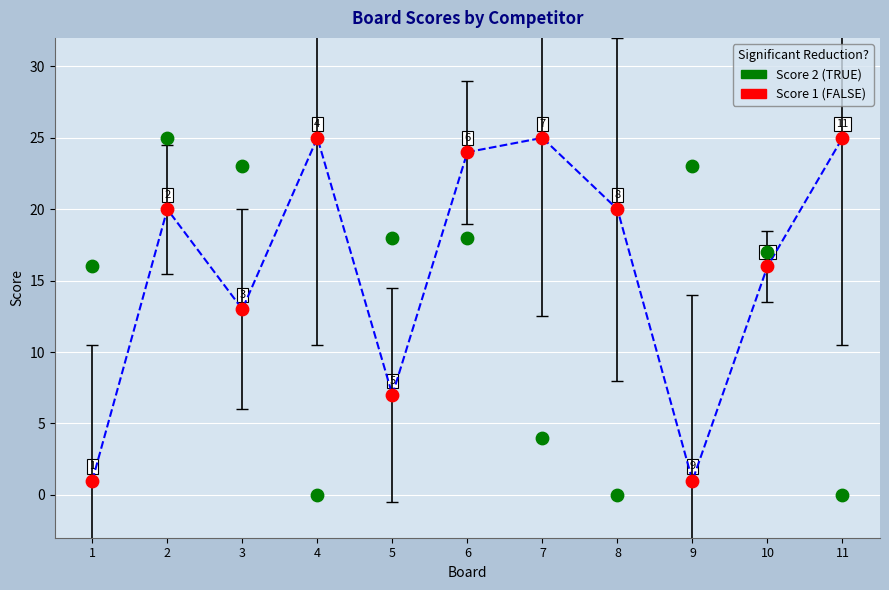

Across all series, what Y value is closest to 12?

13